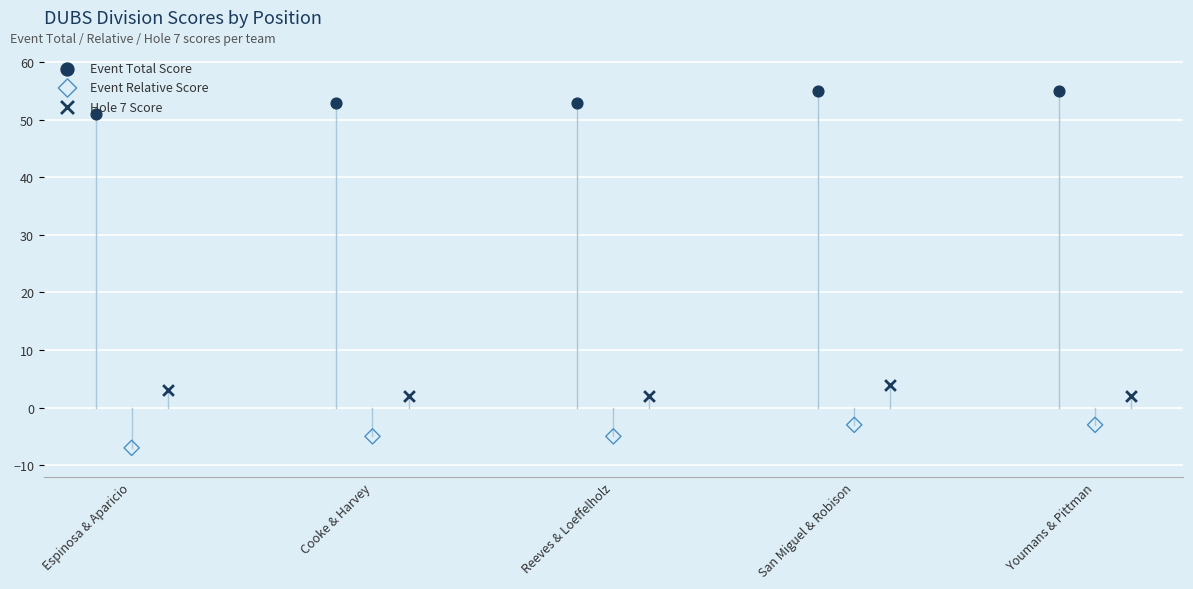

Is the value of Hole 7 Score at San Miguel & Robison greater than the value of Event Relative Score at San Miguel & Robison?

Yes